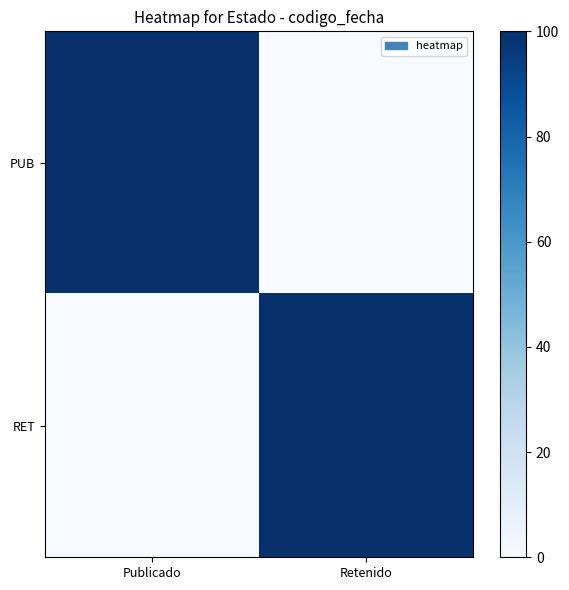

Rank the series at Publicado from lowest to highest value.

RET, PUB